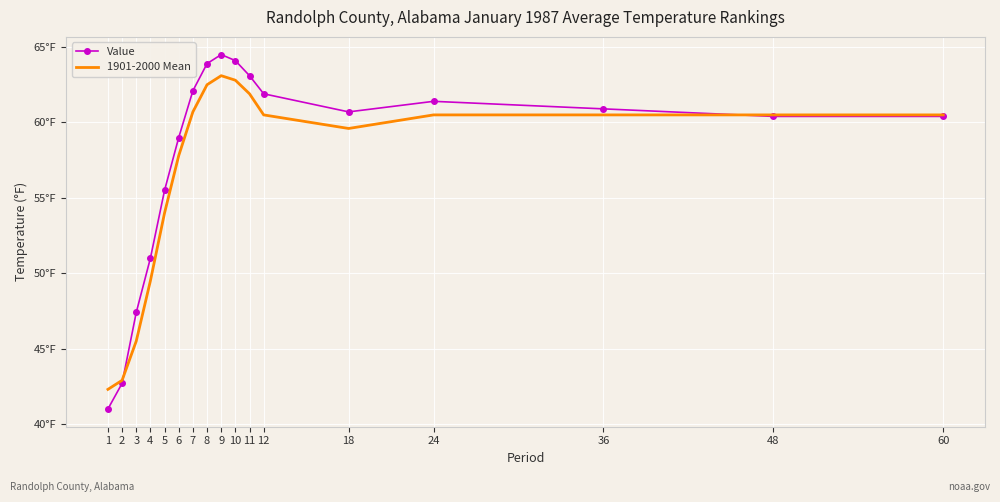

List the labels in order of Value value, largest first.

9, 10, 8, 11, 7, 12, 24, 36, 18, 48, 60, 6, 5, 4, 3, 2, 1